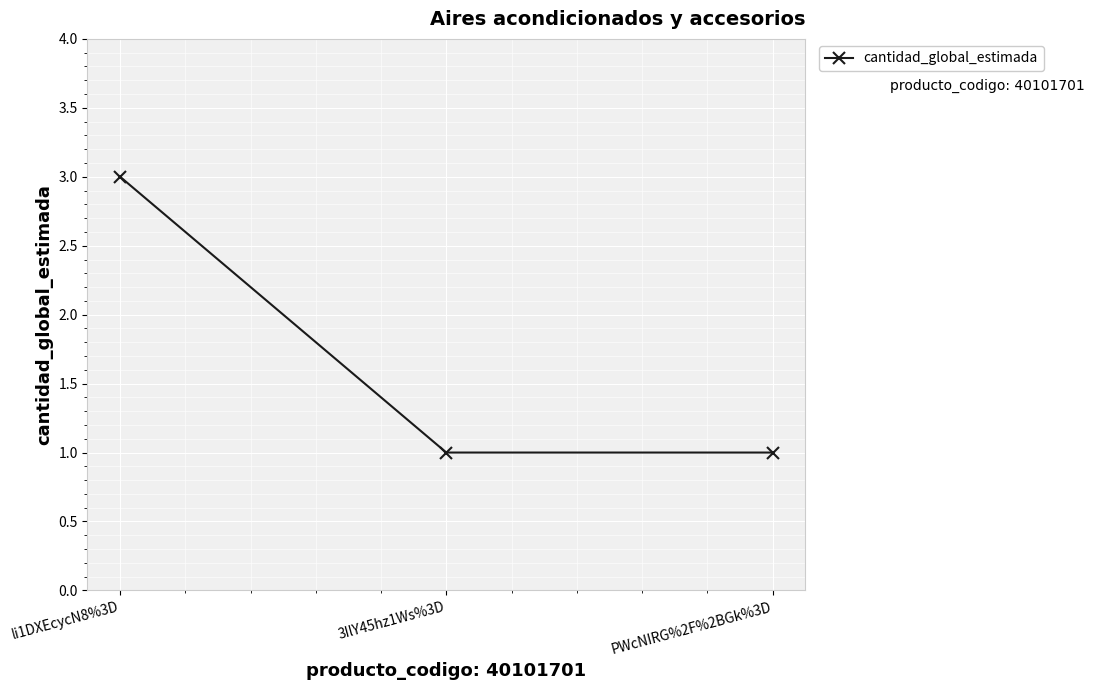

What is the label of the 1st point from the left?

li1DXEcycN8%3D